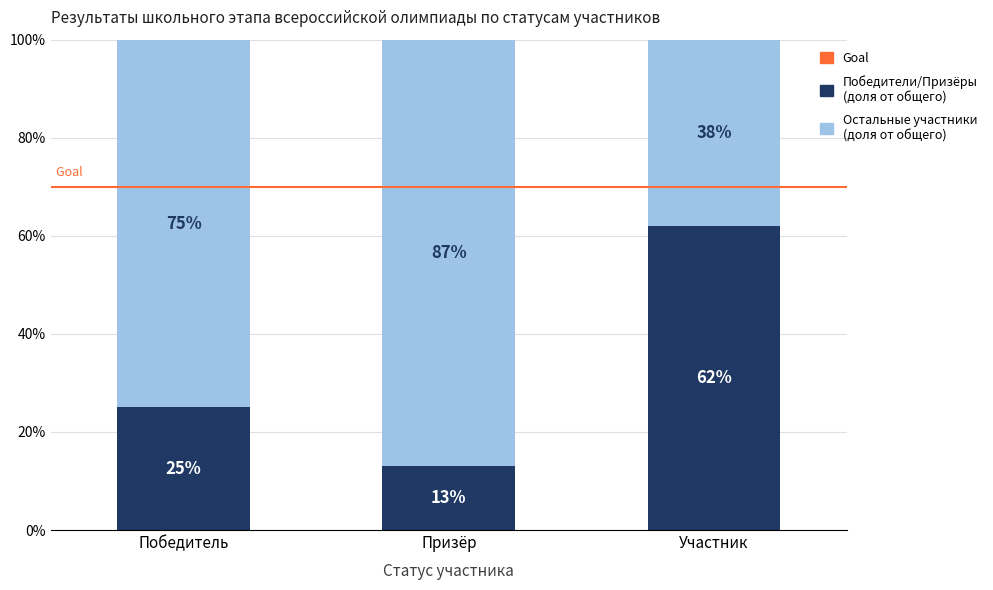

What is the total value across all series at Участник?

100